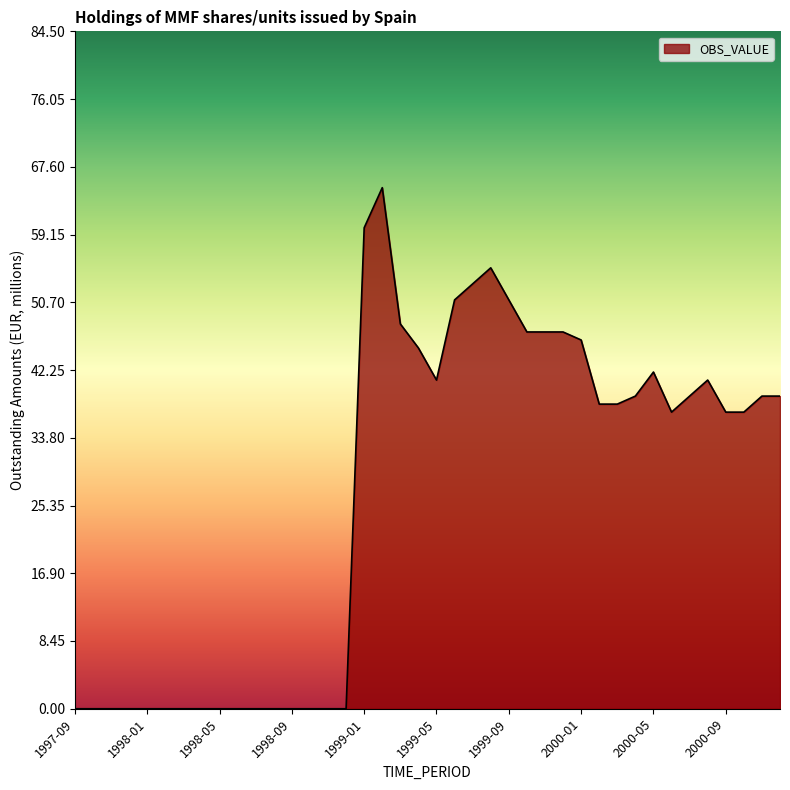

What is the greatest value displayed?

65